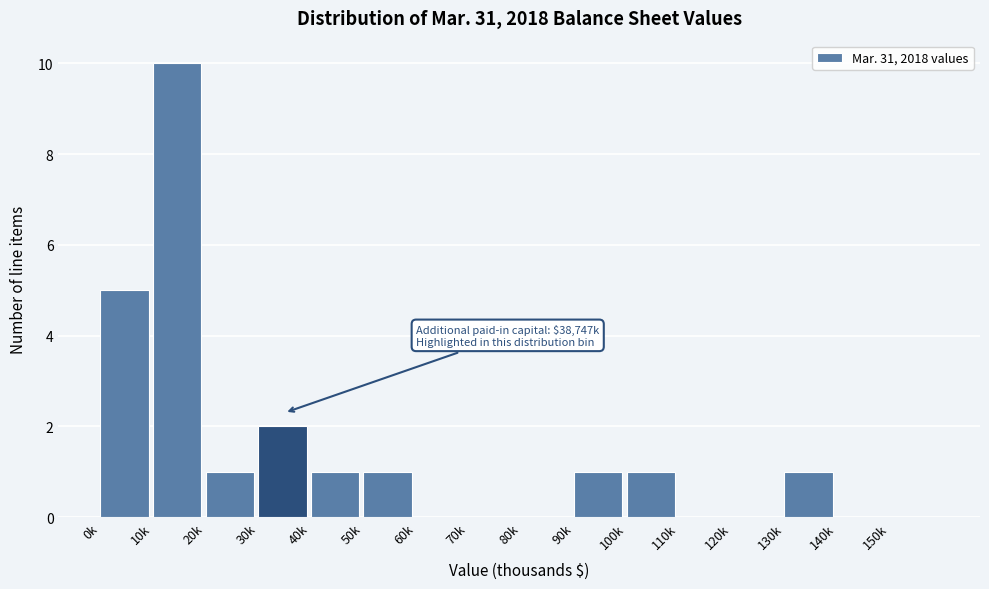

Reading right to left, extract all data points from this chart.

150k=0	140k=0	130k=1	120k=0	110k=0	100k=1	90k=1	80k=0	70k=0	60k=0	50k=1	40k=1	30k=2	20k=1	10k=10	0k=5